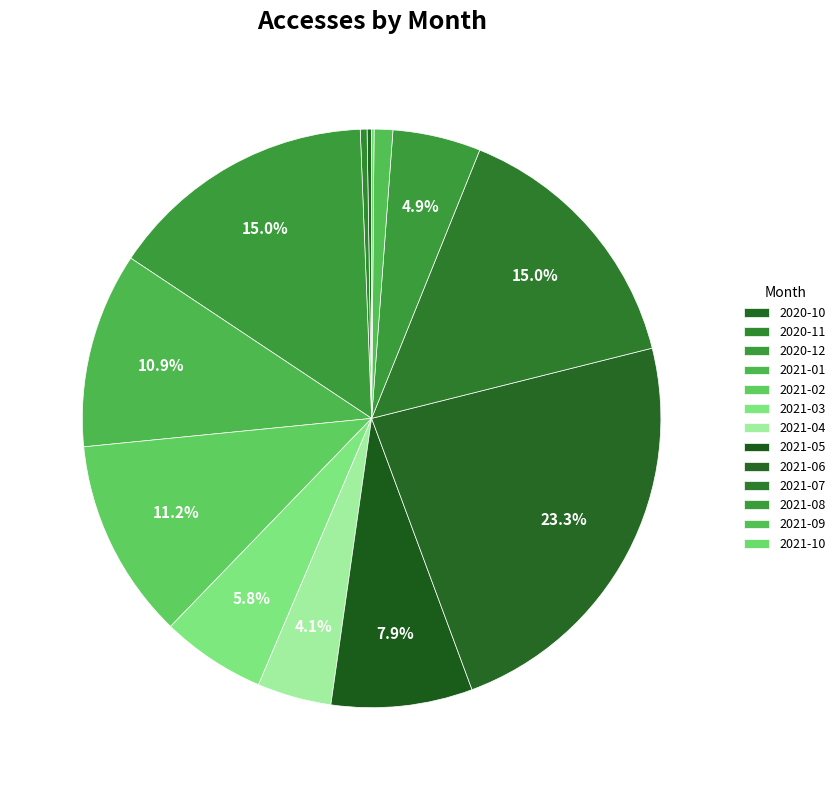

True or false: 2021-02 accounts for 4% of the total.

False